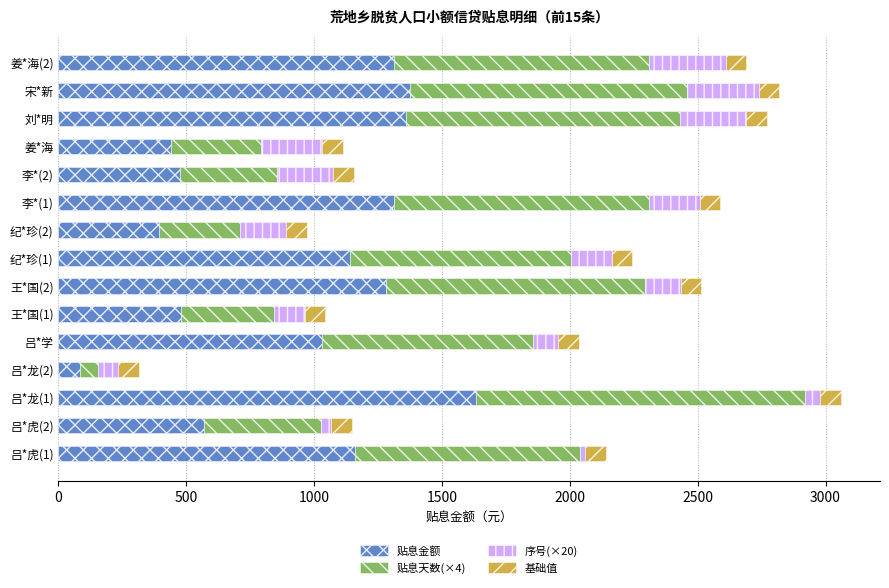

What are all the series names shown in the legend?

贴息金额, 贴息天数(×4), 序号(×20), 基础值